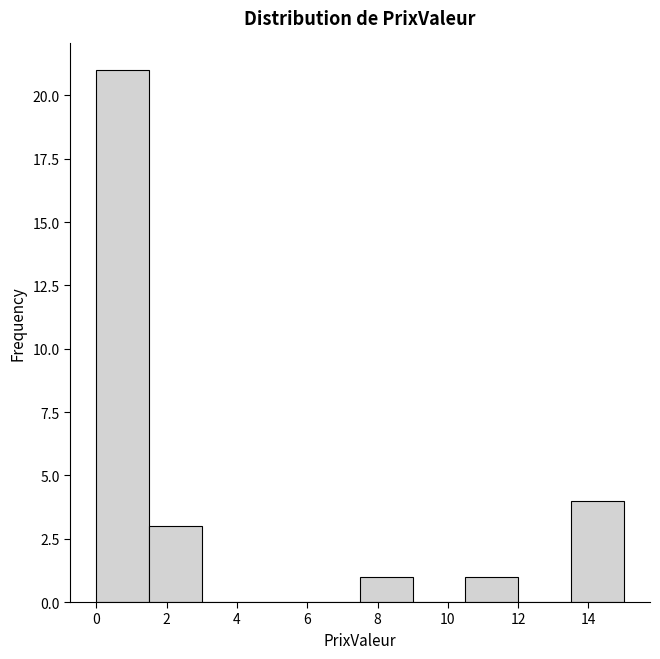

How tall is the bar that spans 13.5 to 15.0 on the x-axis? Neither the bar edges nor the heights are printed on the chart, so give them approximately, as read against the axes.

4